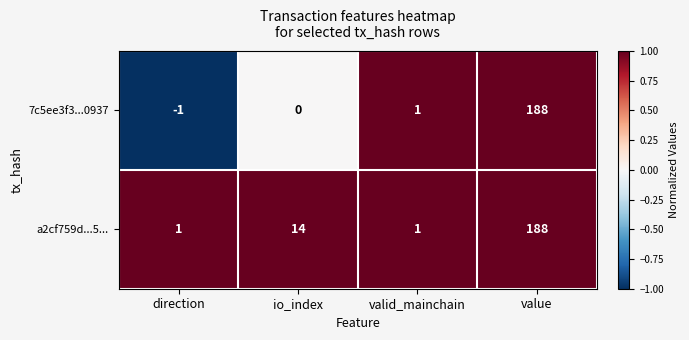

List the series in order of their overall mean, highest first.

a2cf759d...5..., 7c5ee3f3...0937